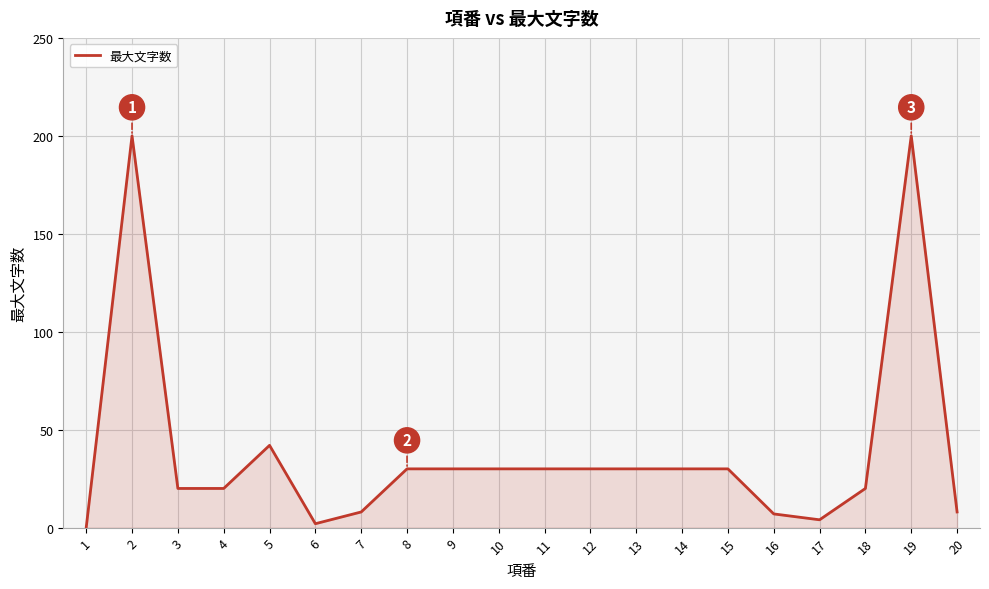

The chart shows a value of 200 at 19. True or false?

True